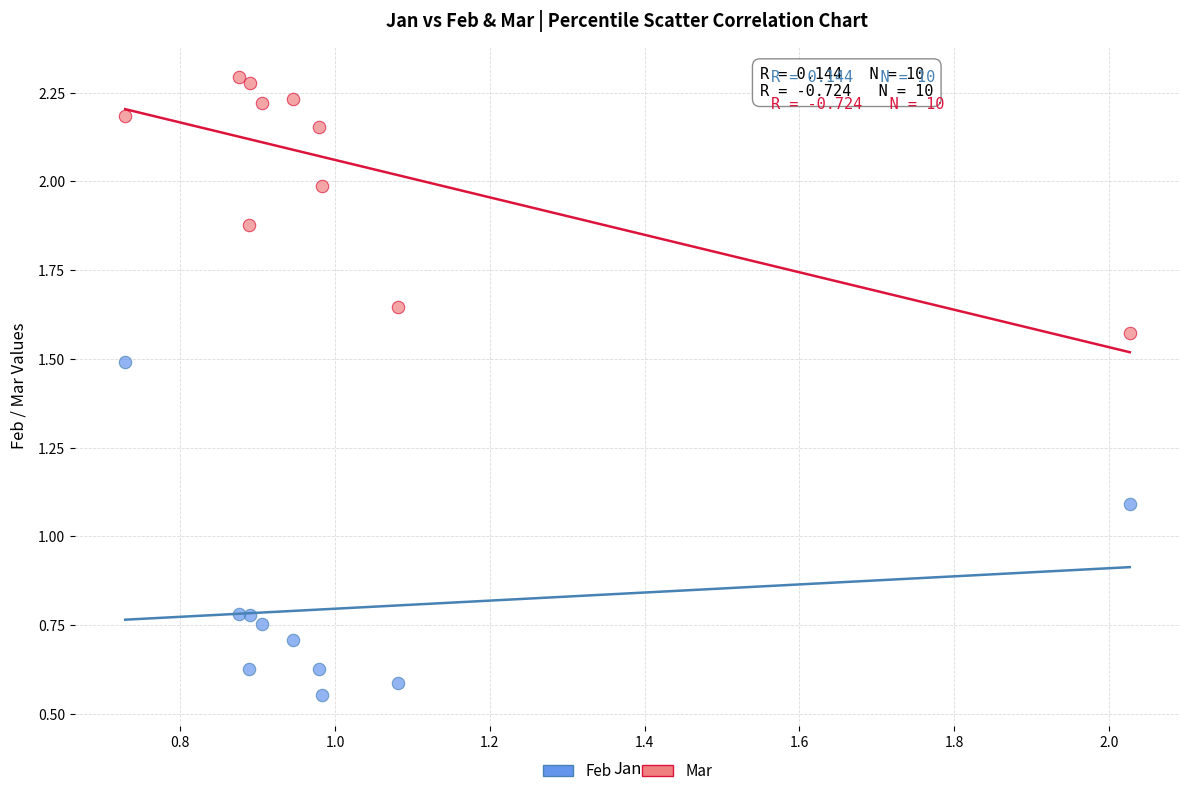

In the Feb series, what Y value is closest to 1?

1.1